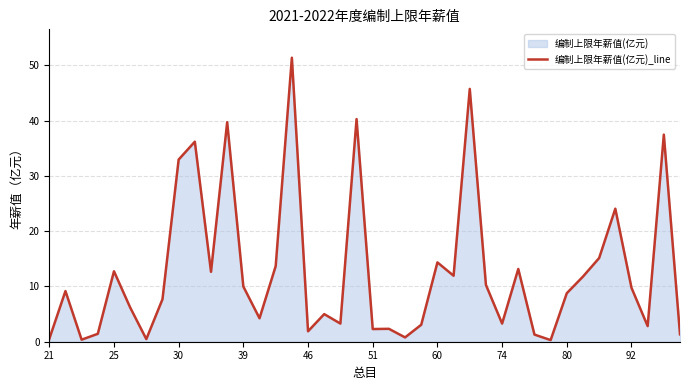

What is the greatest value displayed?

51.4